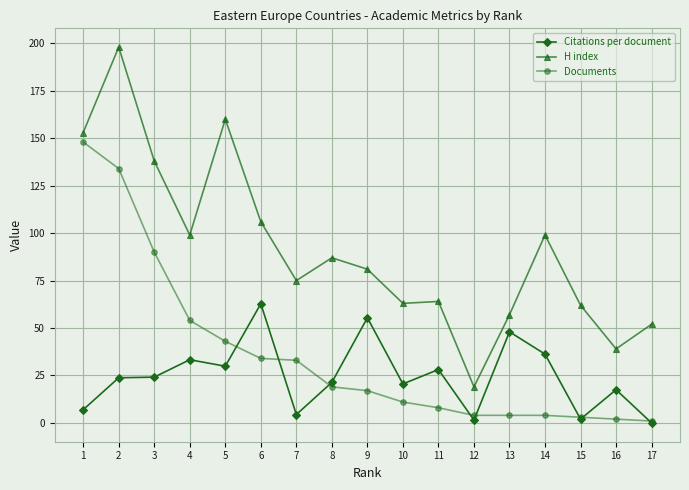

Which category has the highest value in the Documents series?

1